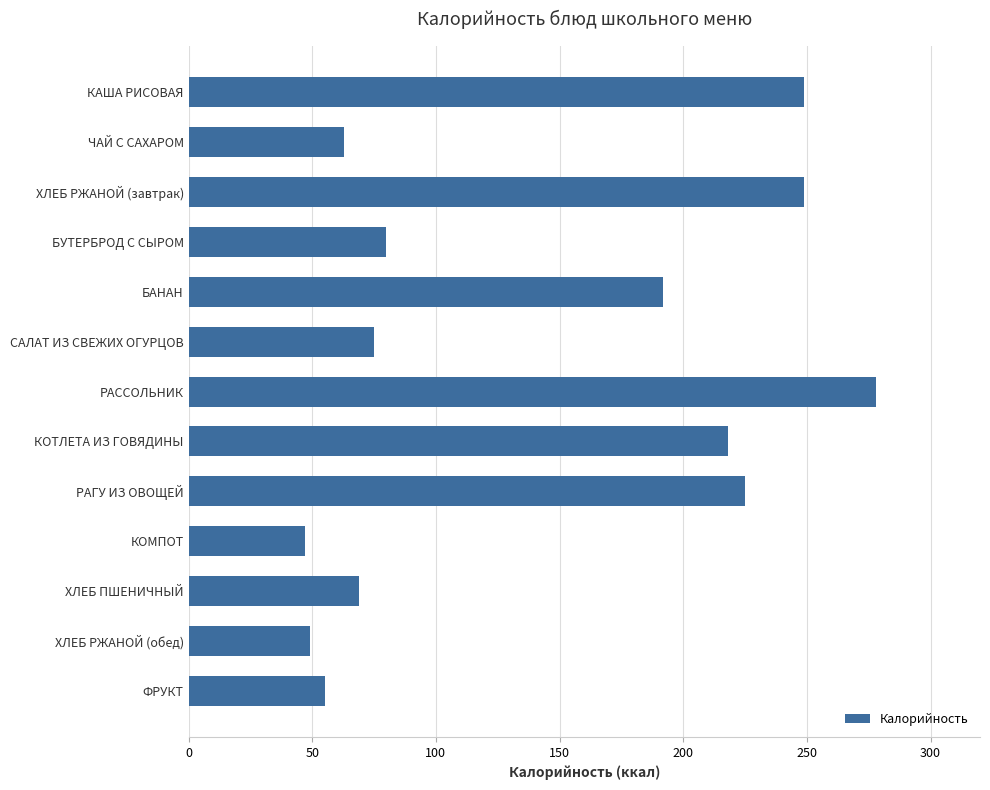

What is the difference between the maximum and second lowest values?

229